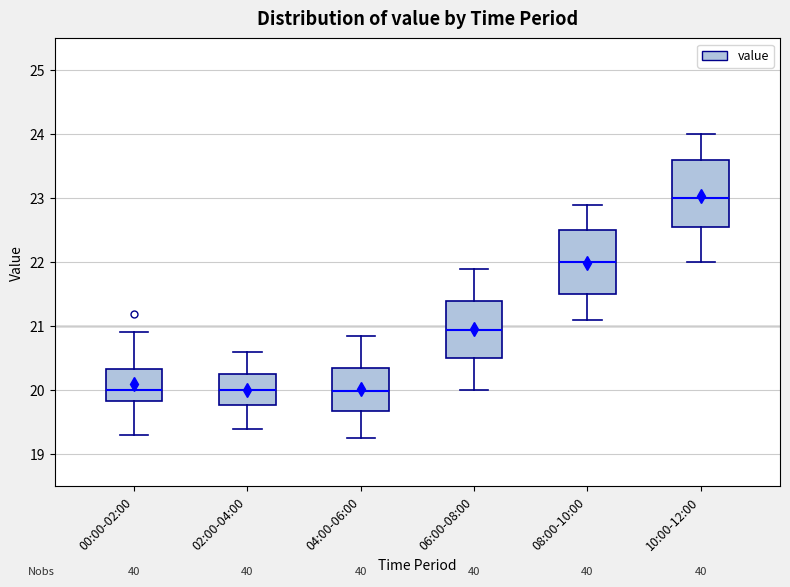

Where is the upper edge of the box for 02:00-04:00 on the y-axis? The values are not printed on the chart, so give them approximately, as read against the axis.

20.3